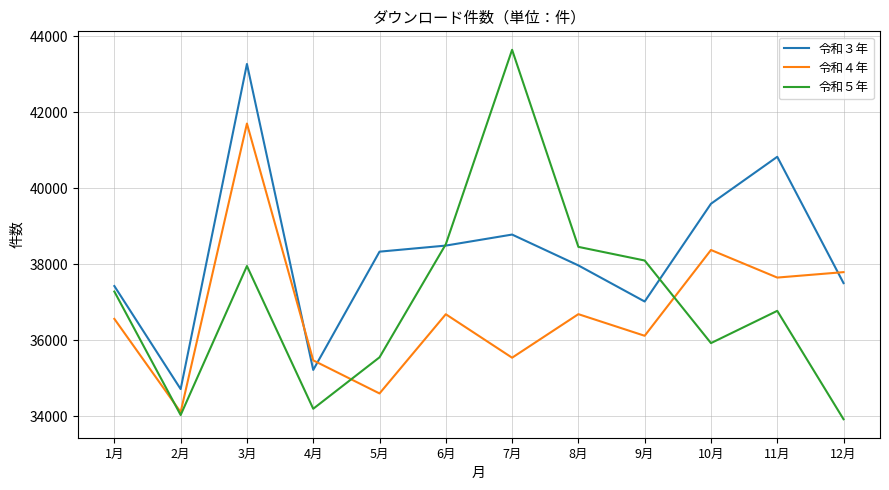

What is the minimum value for 令和４年?

34111